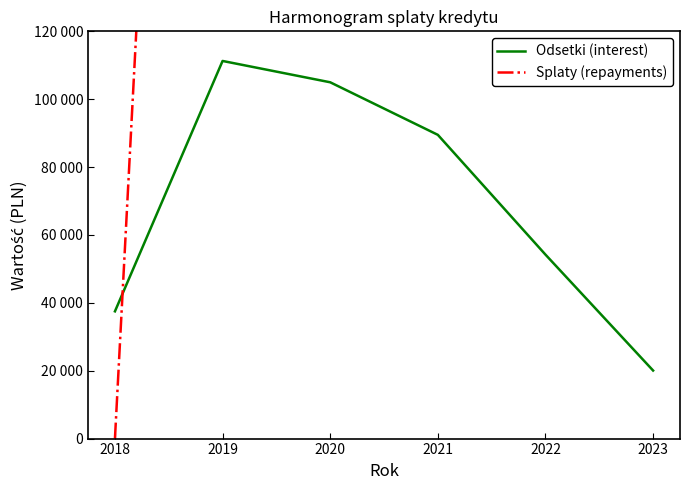

What is the minimum value for Odsetki (interest)?

20050.9